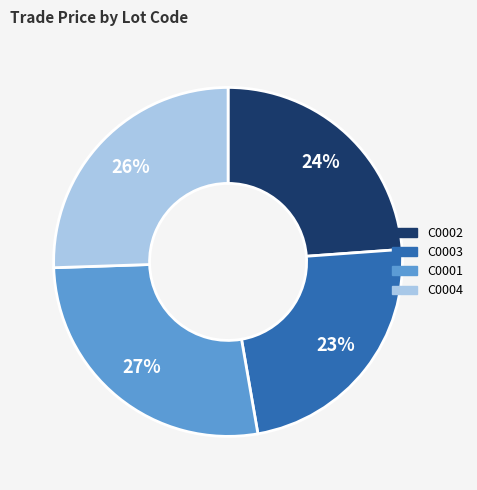

Approximately how many times larger is the value at C0003 compared to C0002?

1.0